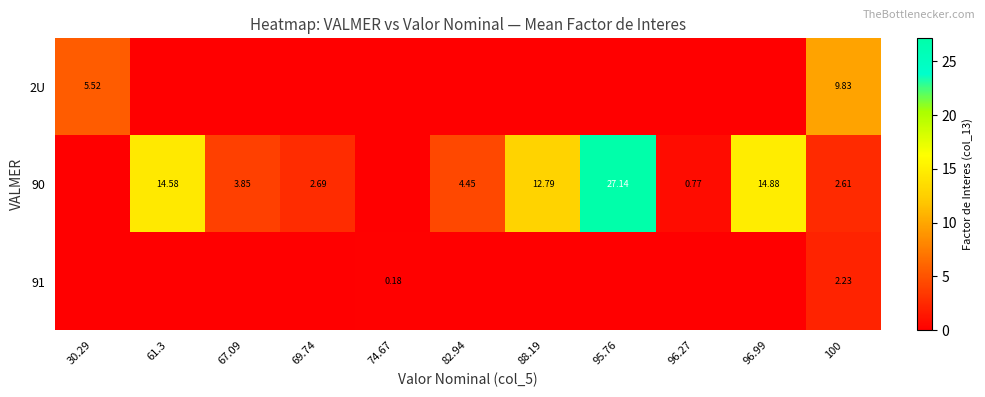

At how many categories does at least one series exceed 22?

1